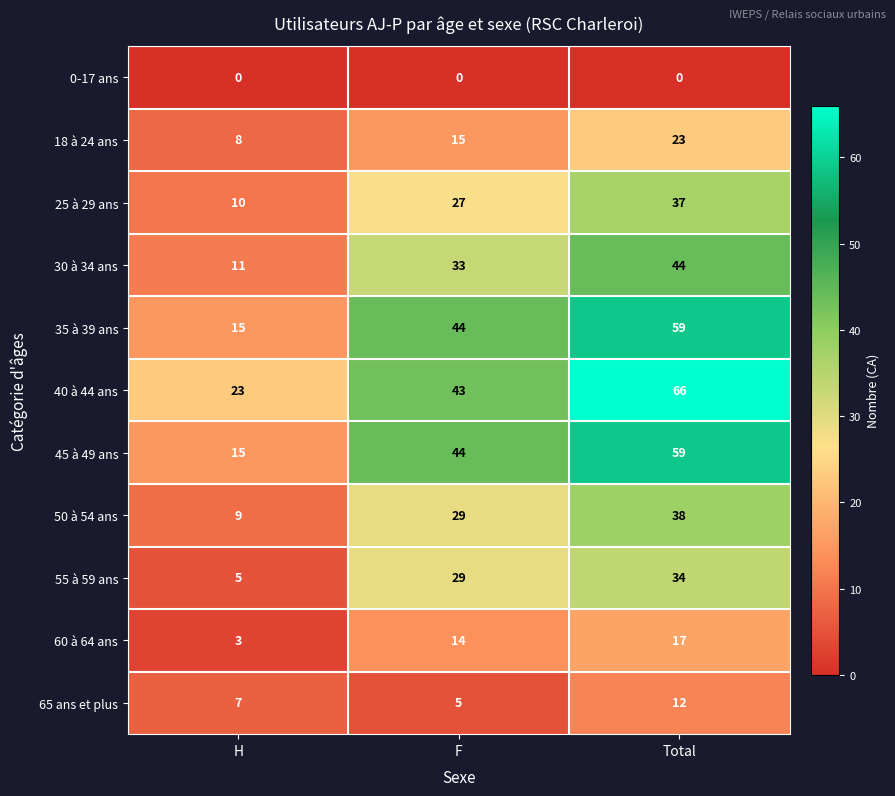

Rank the categories by 65 ans et plus value from lowest to highest.

F, H, Total